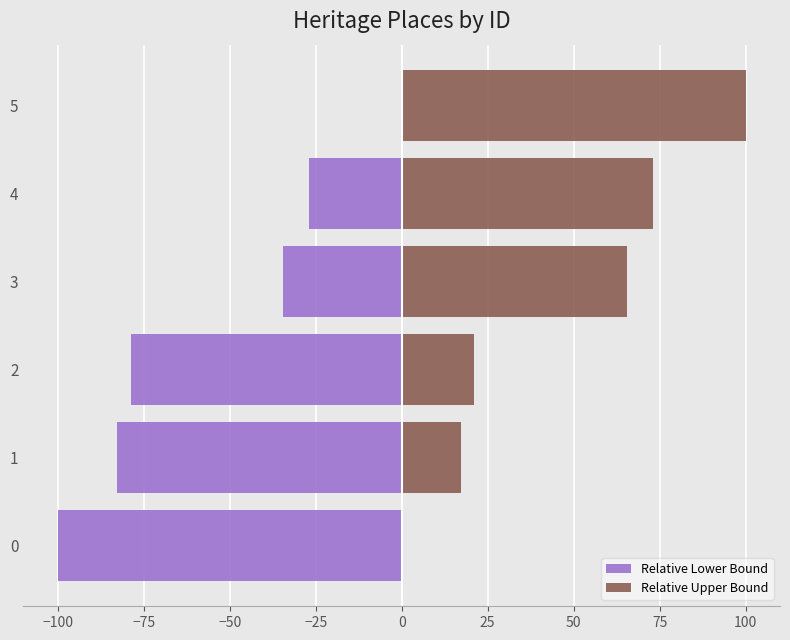

How many groups of bars are there?

6